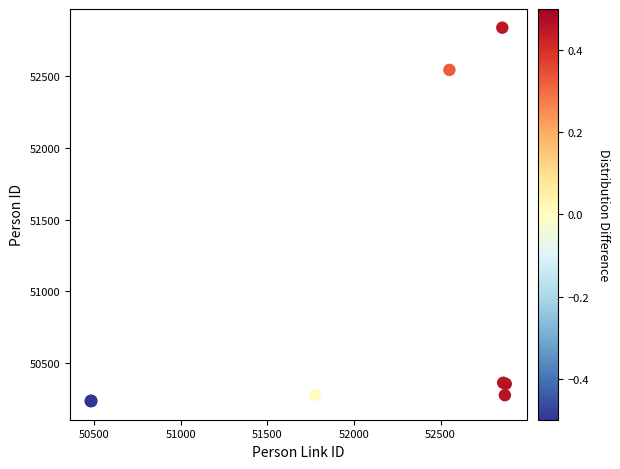

What Y value in the scatter plot is closest to 51536?

52546